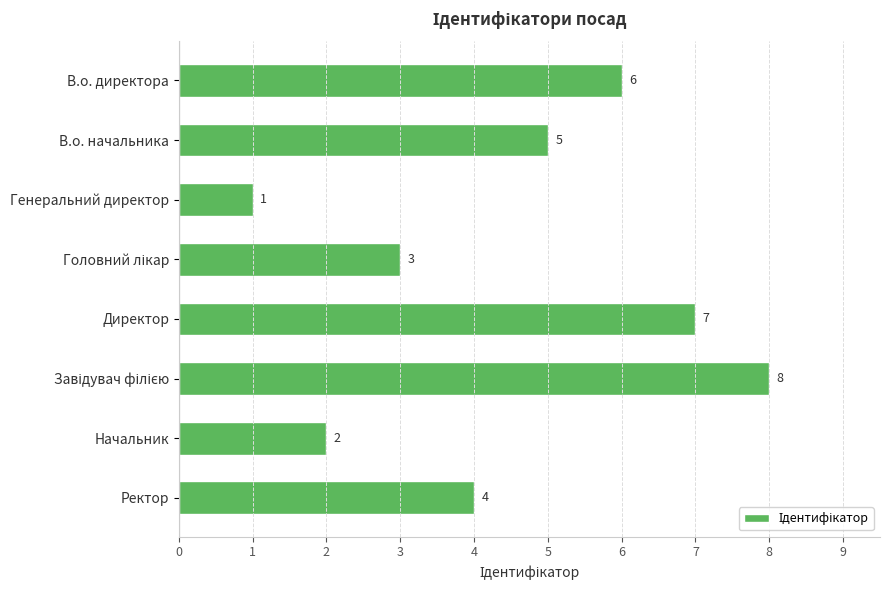

Between Директор and Ректор, which is larger?

Директор